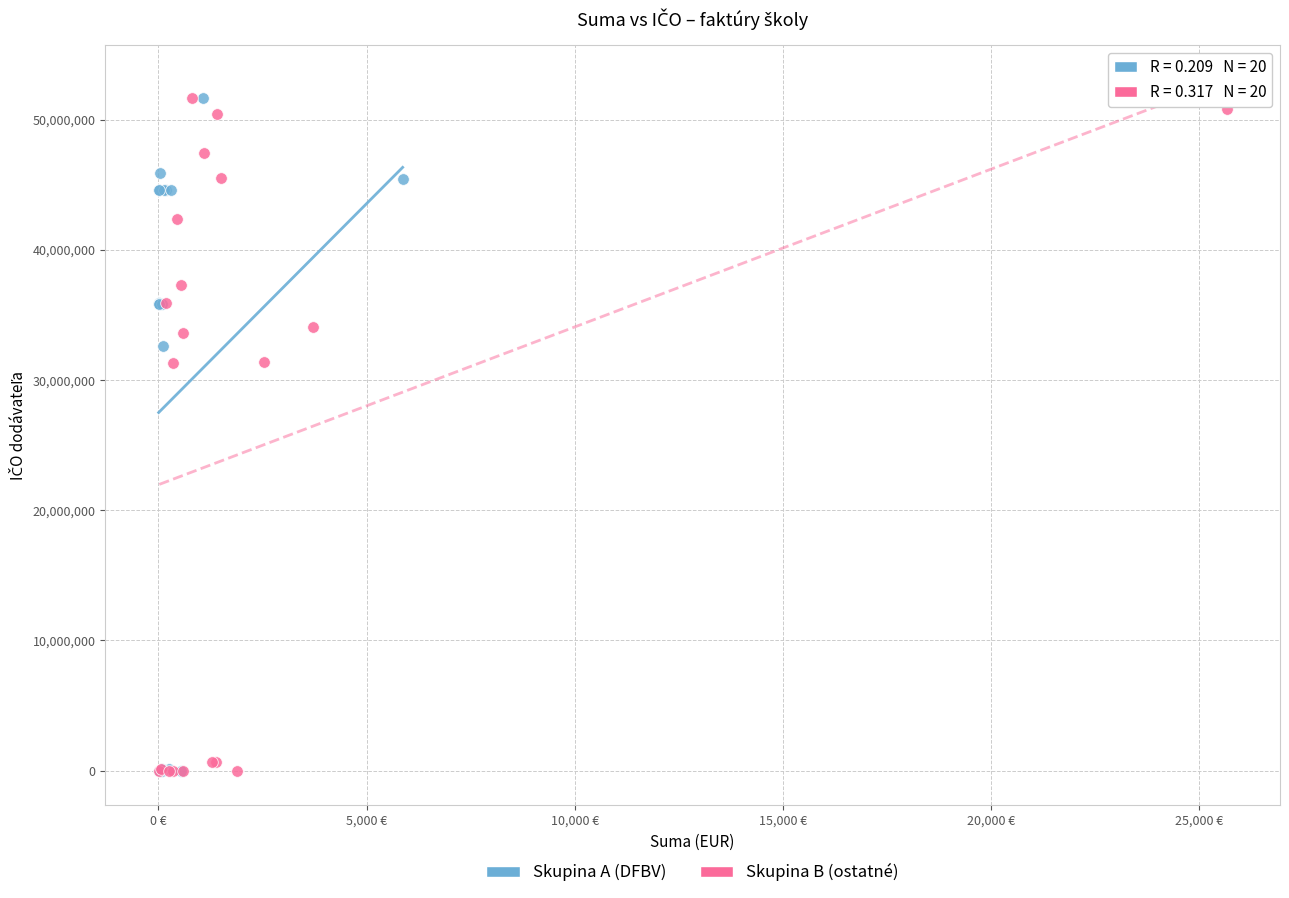

What are all the series names shown in the legend?

Skupina A (DFBV), Skupina B (ostatné)